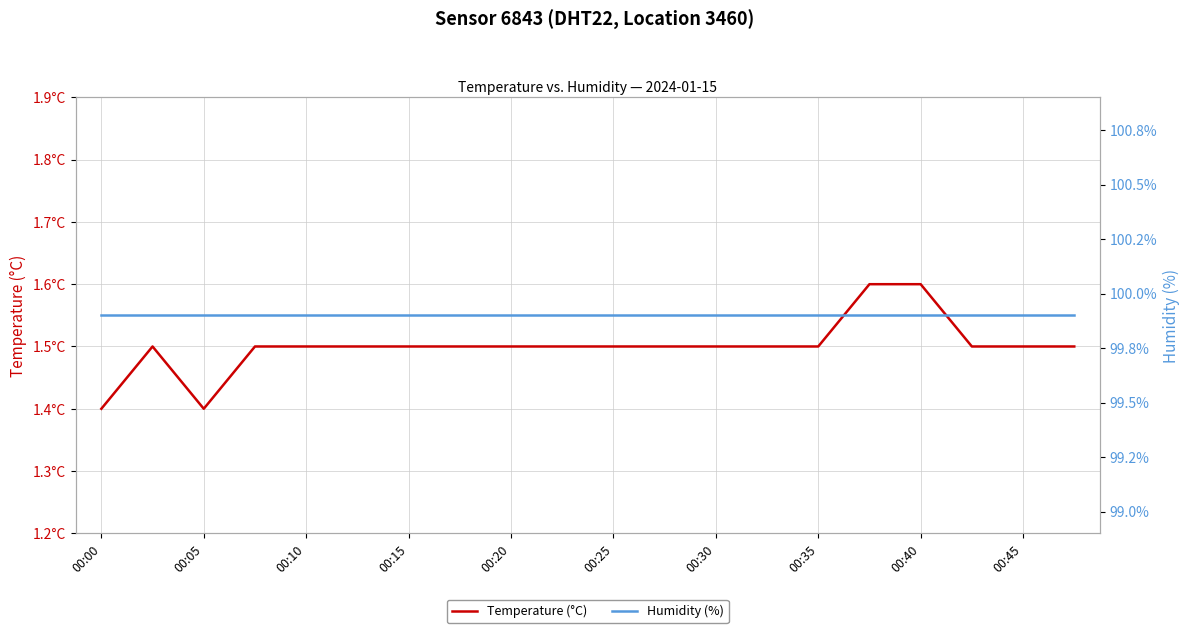

What is the sum of the Humidity (%) values at 18 and 00:25?

199.8